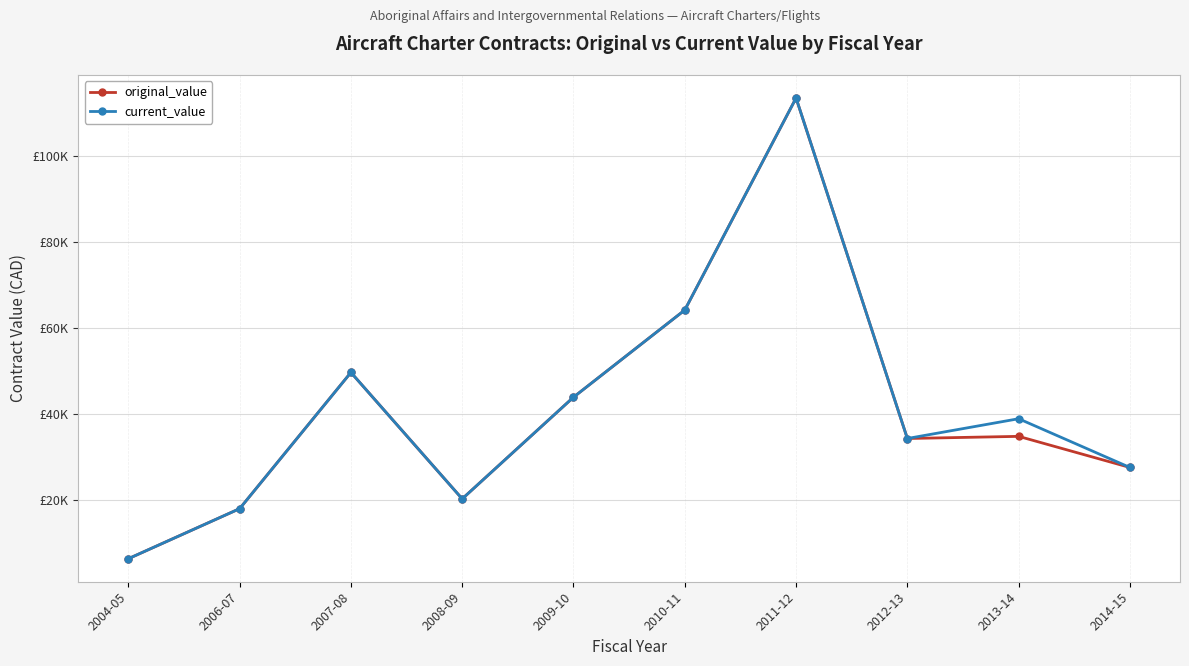

Does the chart have visible grid lines?

Yes